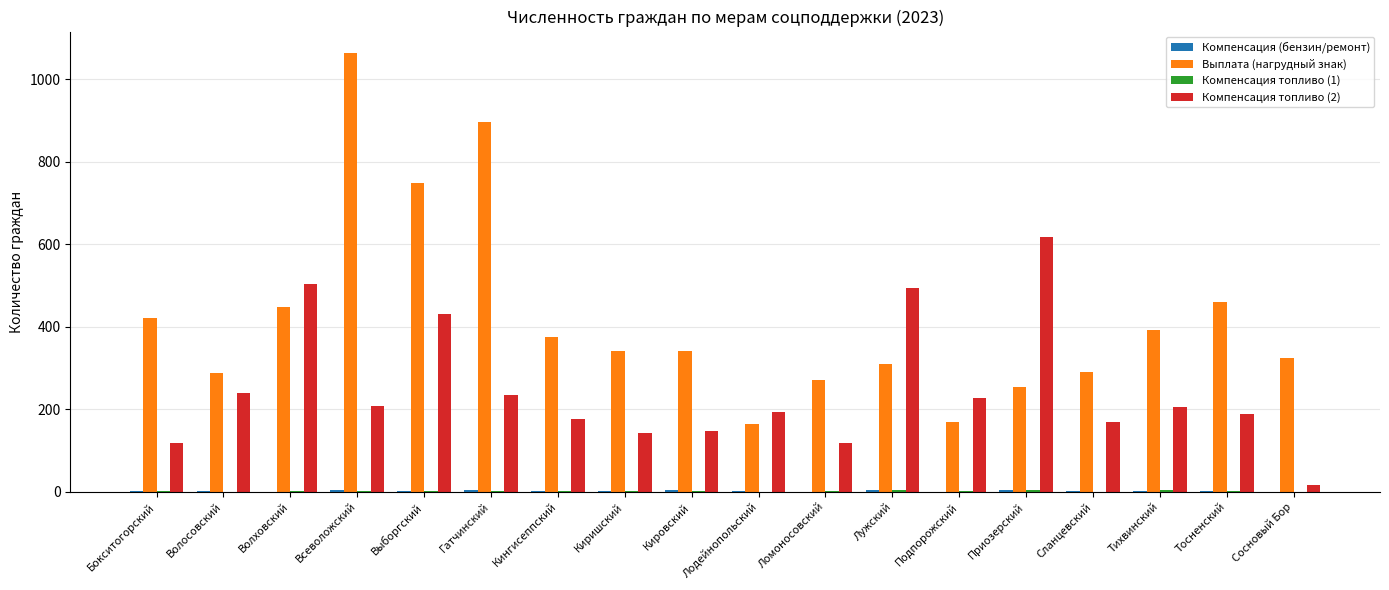

Does the chart contain stacked bars?

No